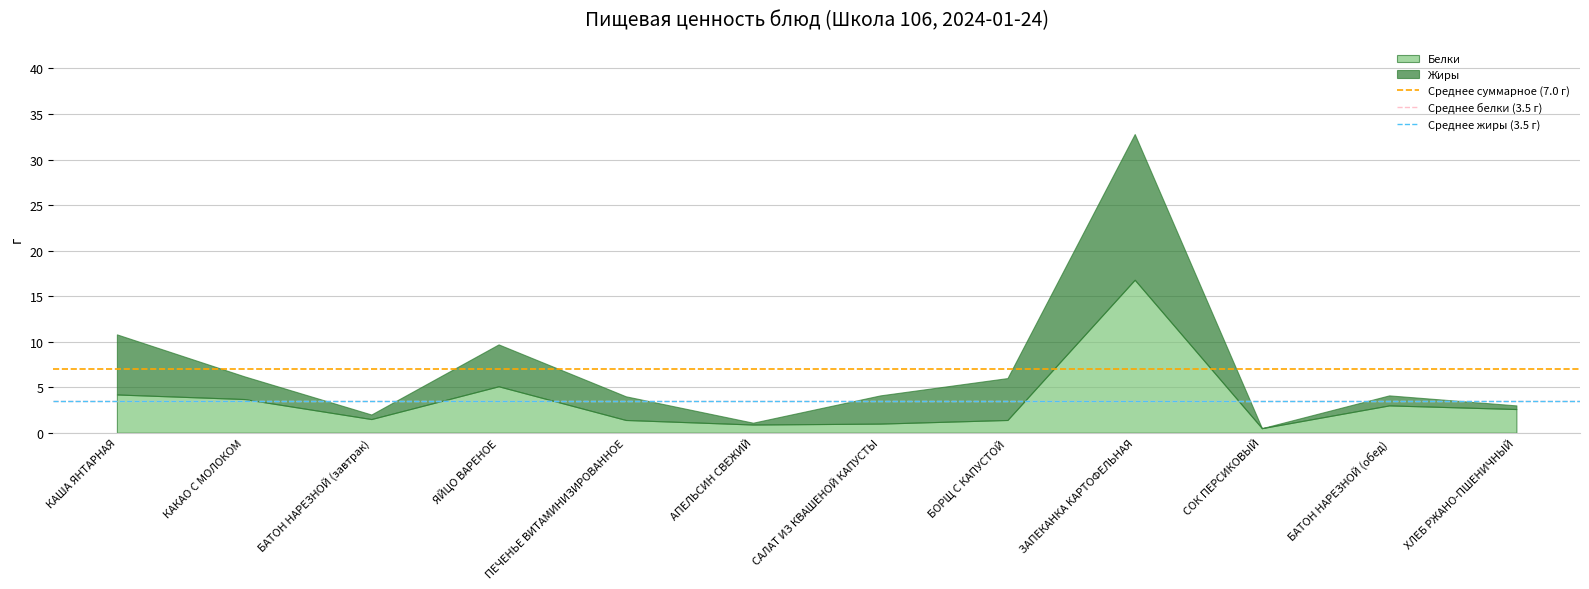

At which category is the sum across all series the highest?

ЗАПЕКАНКА КАРТОФЕЛЬНАЯ